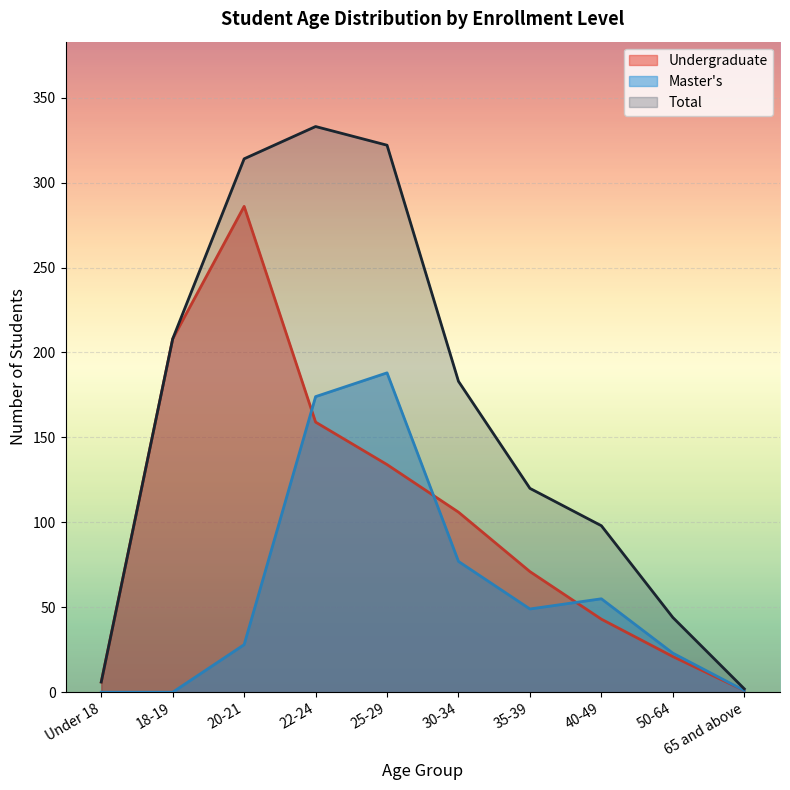

How many interior local peaks does the Undergraduate series have?

1